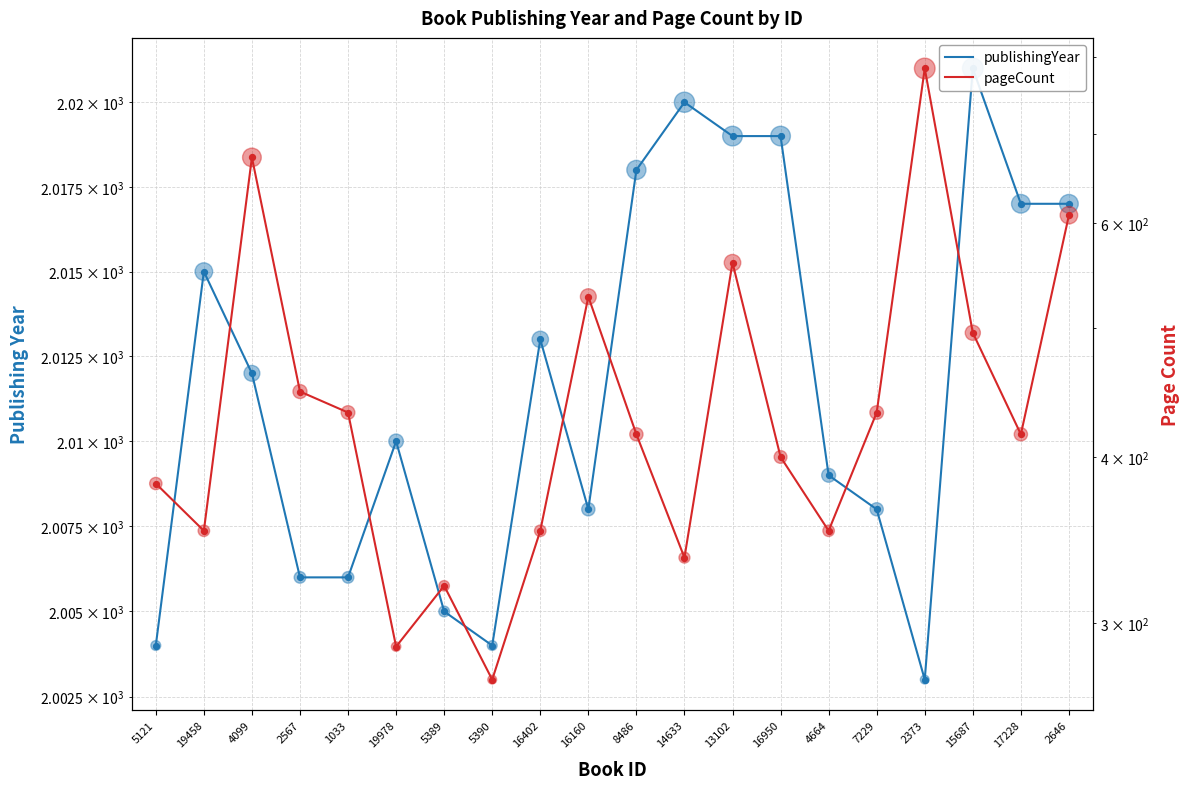

At which category is the sum across all series the highest?

2373